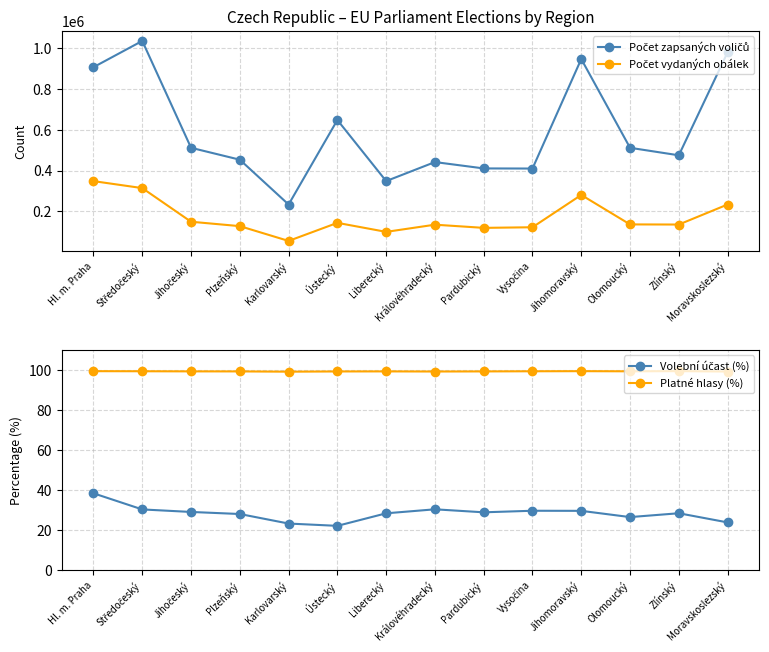

In Počet vydaných obálek, how many points are lower than both neighbors (excluding endpoints)?

4